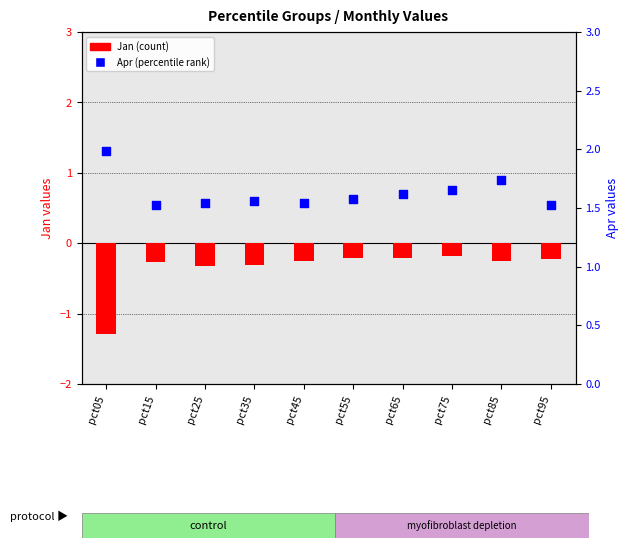

Which series reaches the minimum Y coordinate?

Jan (count)